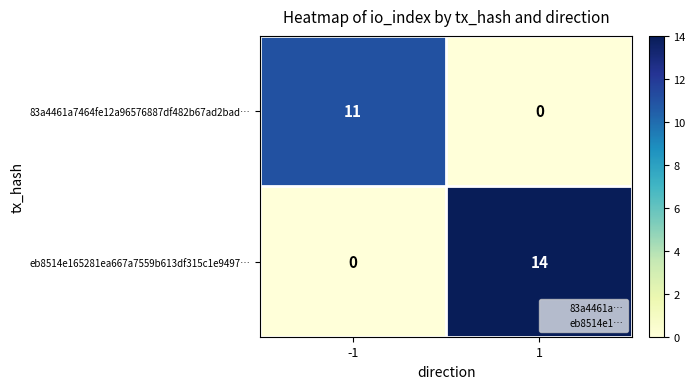

Which series has the widest spread of values?

eb8514e165281ea667a7559b613df315c1e9497…